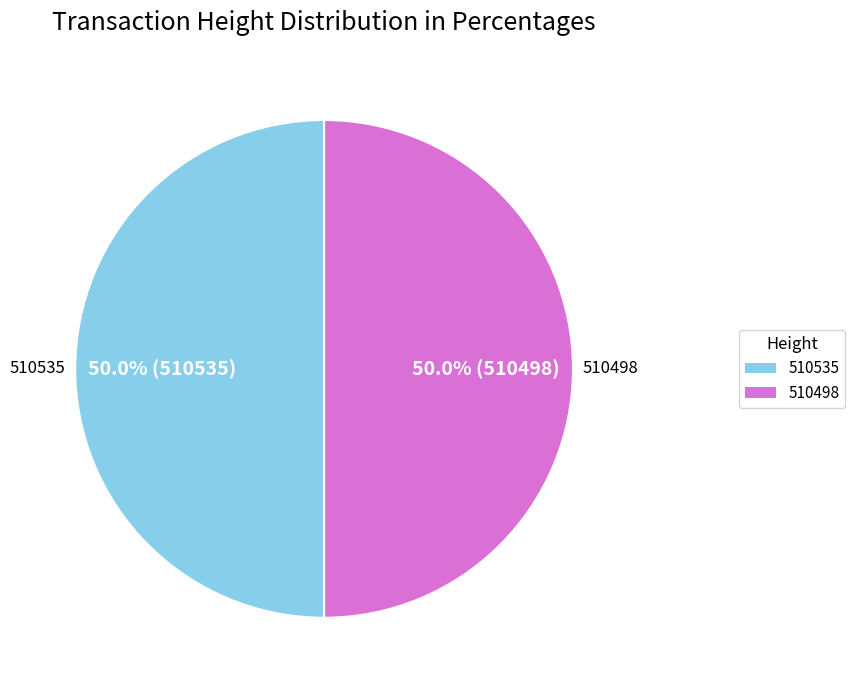

The 510535 slice represents 65% of the pie. True or false?

False